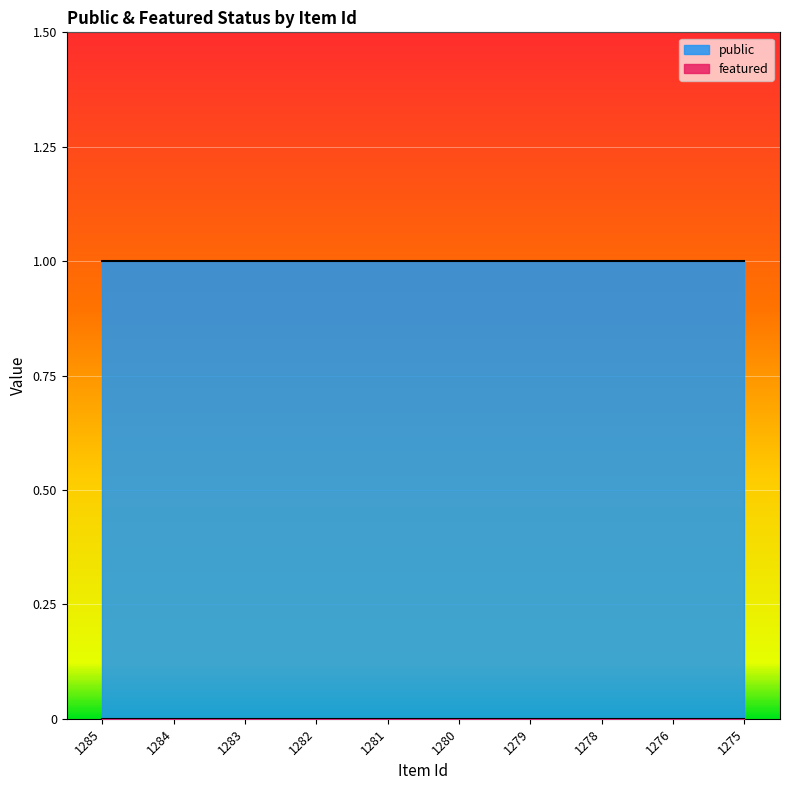

True or false: featured and public intersect in this chart.

False